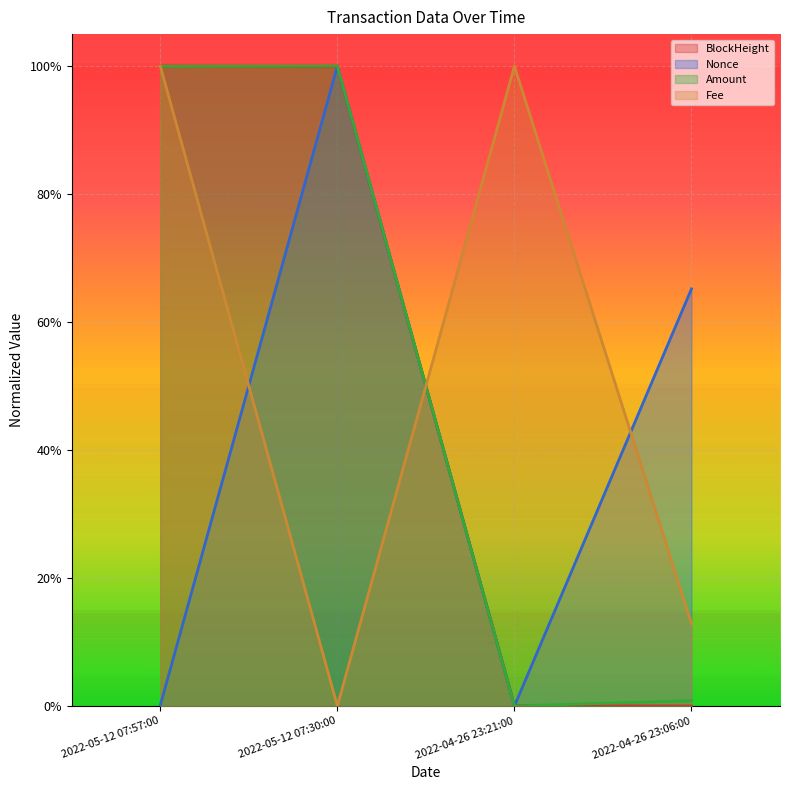

True or false: Fee and Amount cross at least once.

True